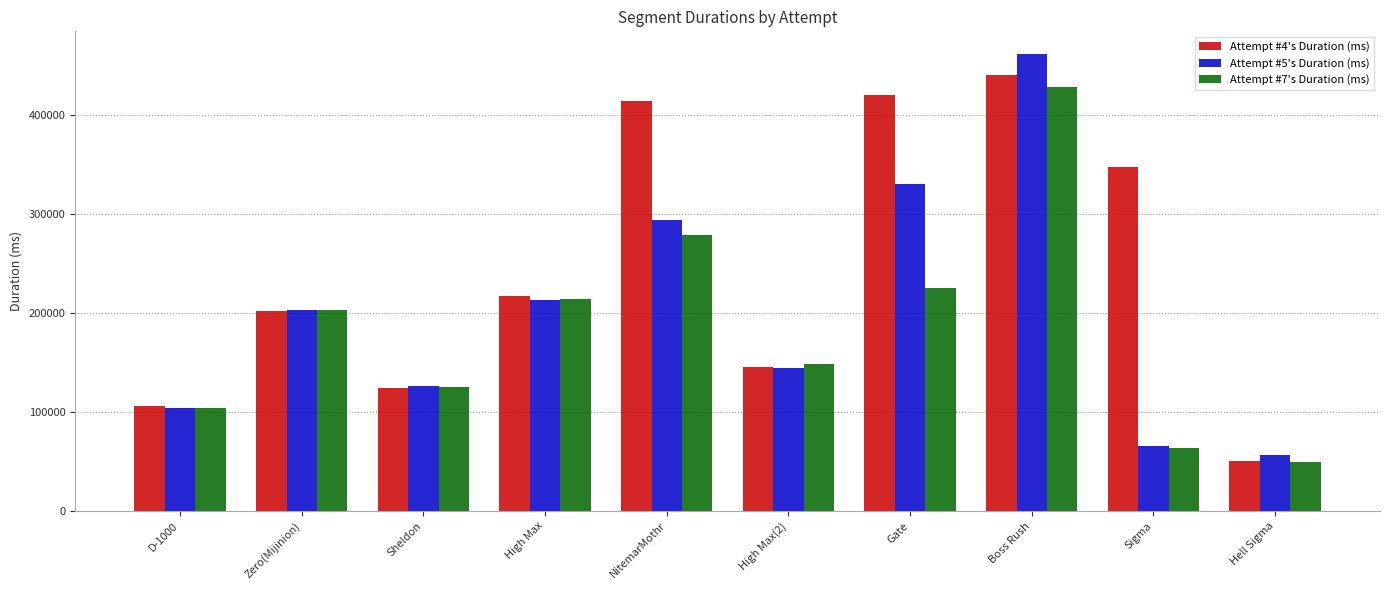

What is the label of the 8th bar from the left?

Boss Rush